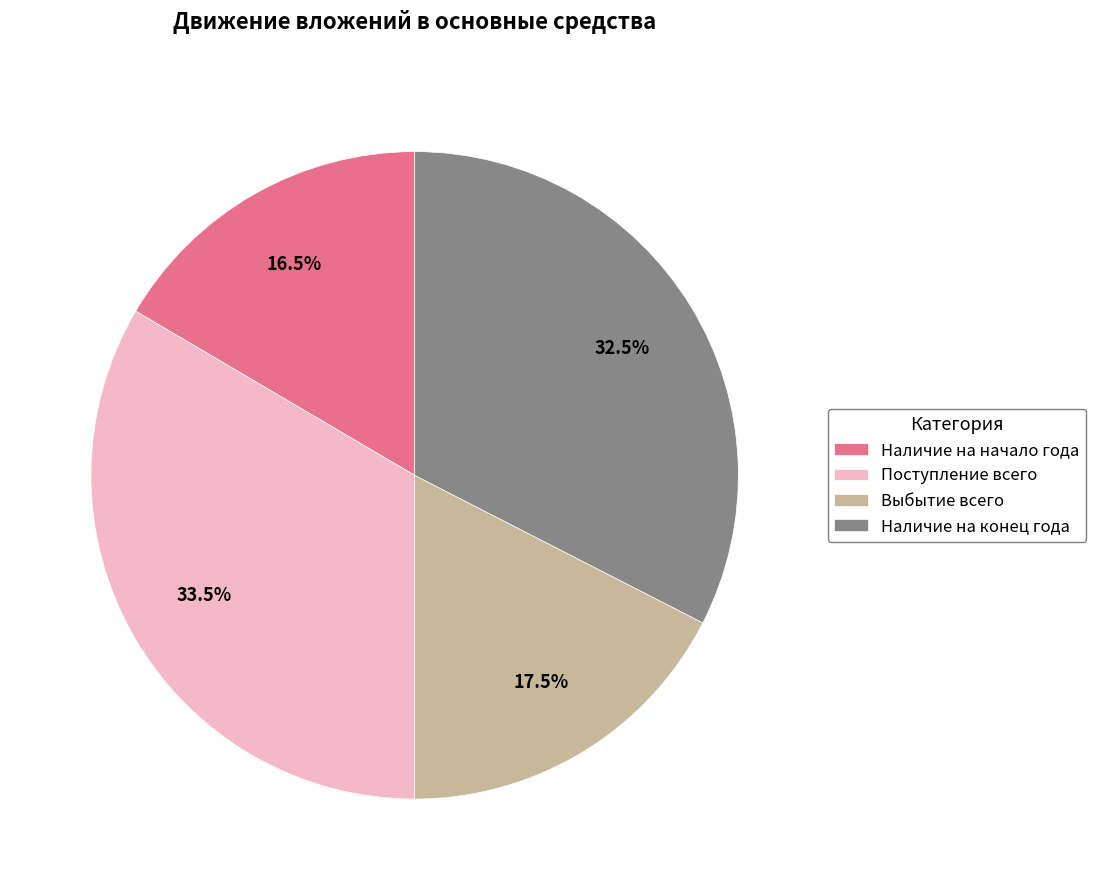

What percentage do Выбытие всего and Наличие на начало года together represent?

34.0%